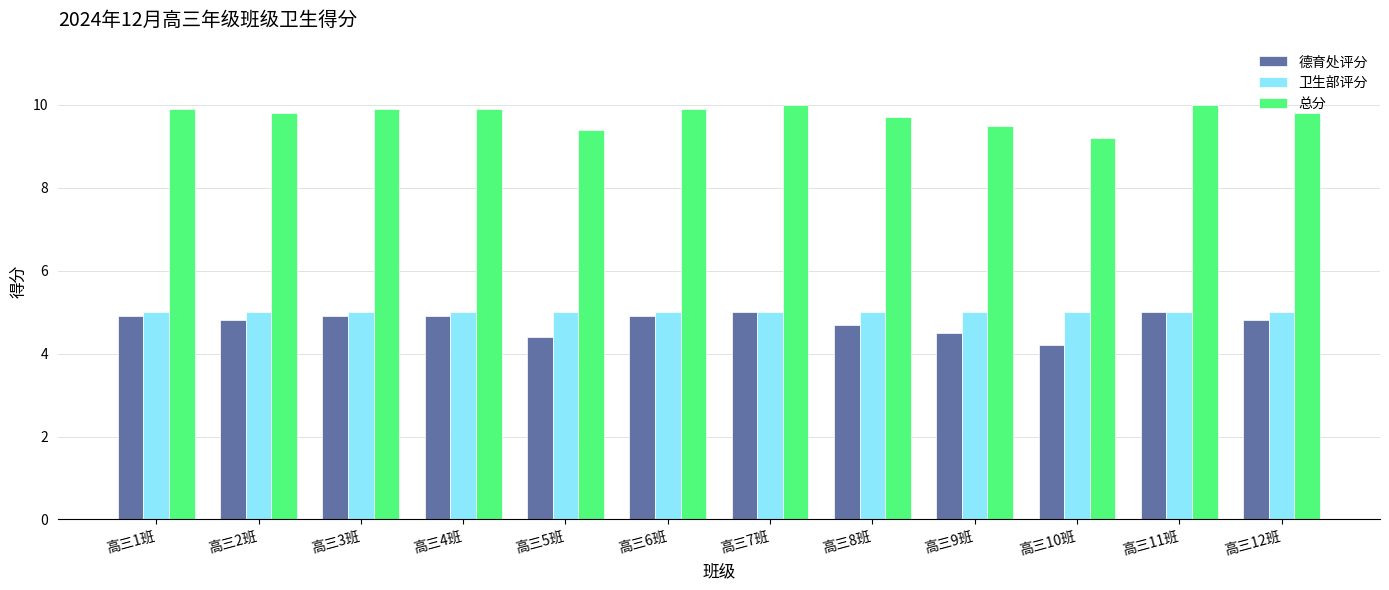

What is the difference between the highest and lowest values at 高三12班?

5.0